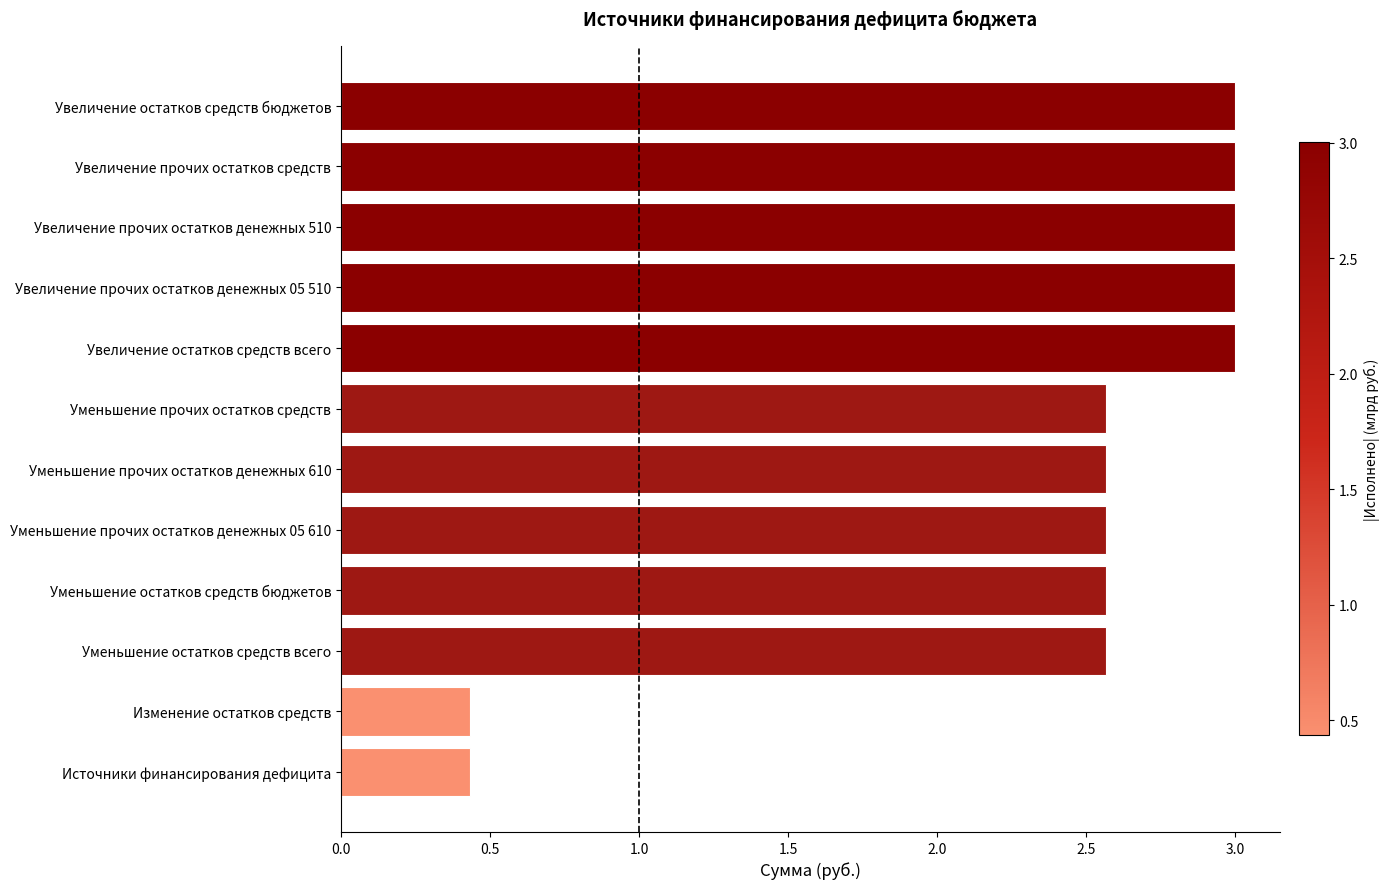

Is it true that the value at Уменьшение прочих остатков средств is 1.3?

False